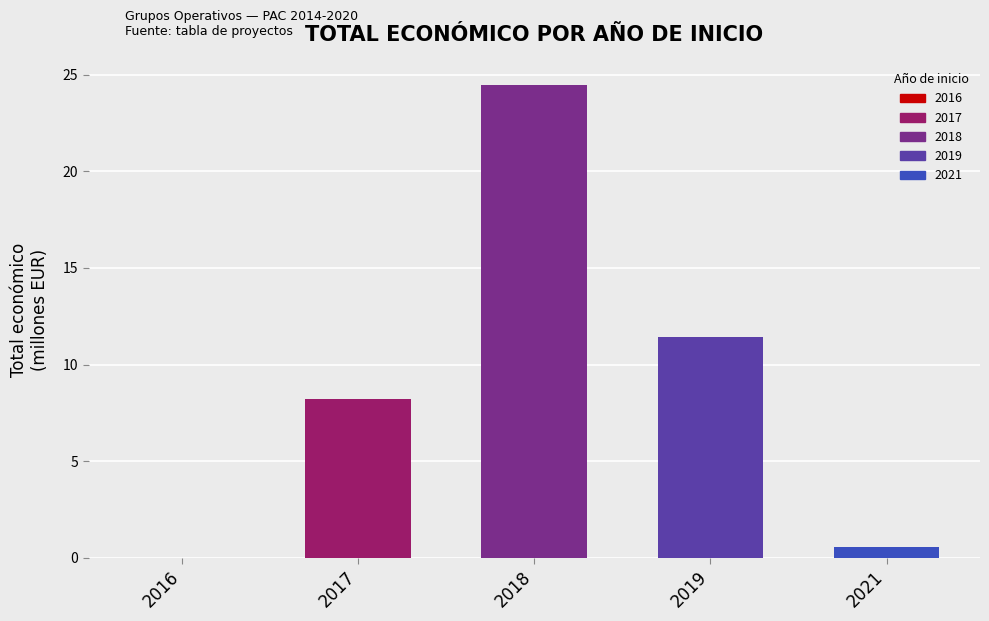

What is the maximum value shown in the chart?

24.4